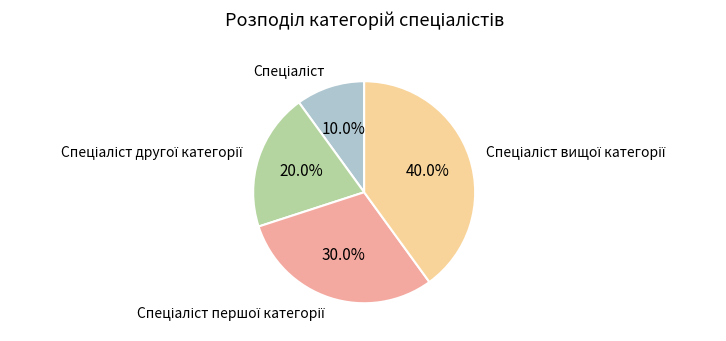

Is there a majority slice in this chart?

No